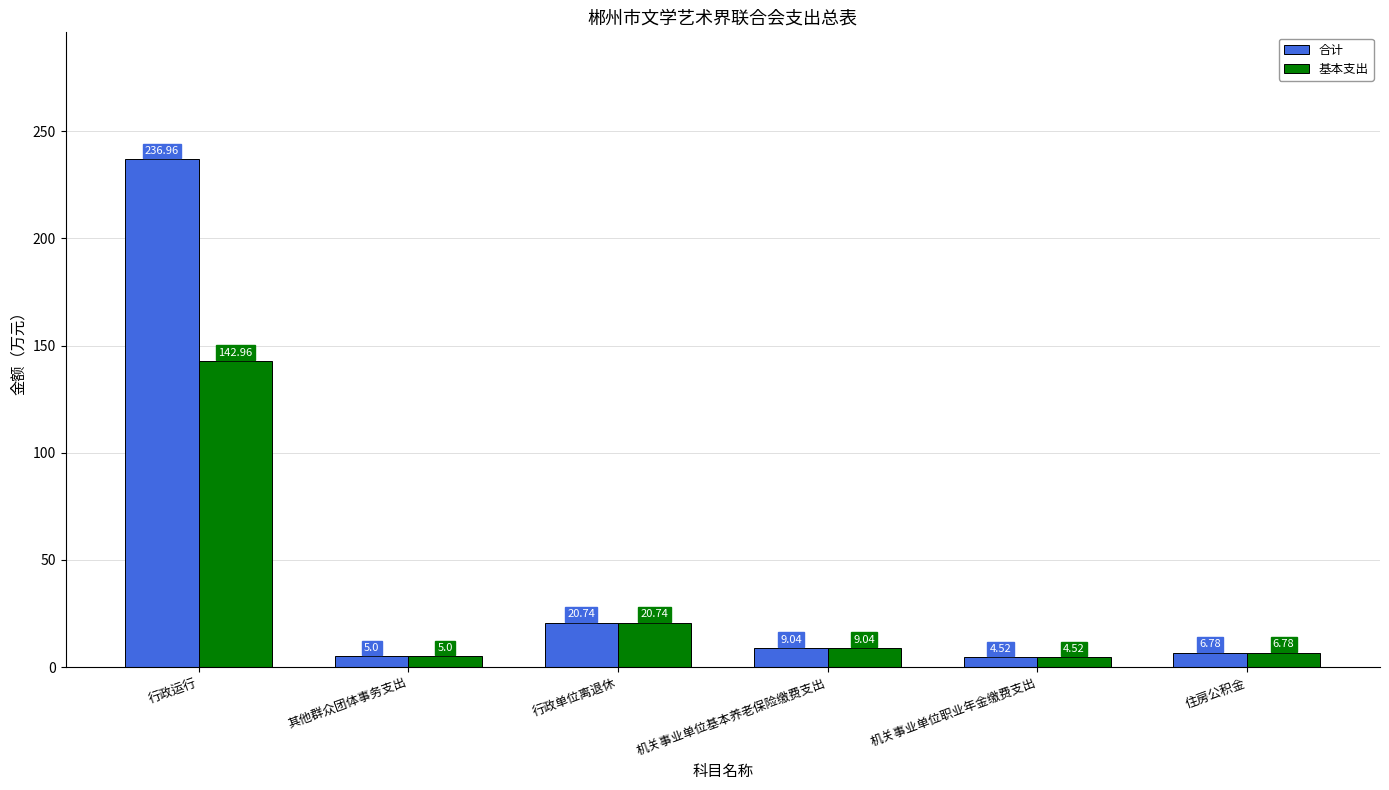

Reading right to left, extract all data points from this chart.

合计: 6.8	4.5	9.0	20.7	5.0	237.0
基本支出: 6.8	4.5	9.0	20.7	5.0	143.0